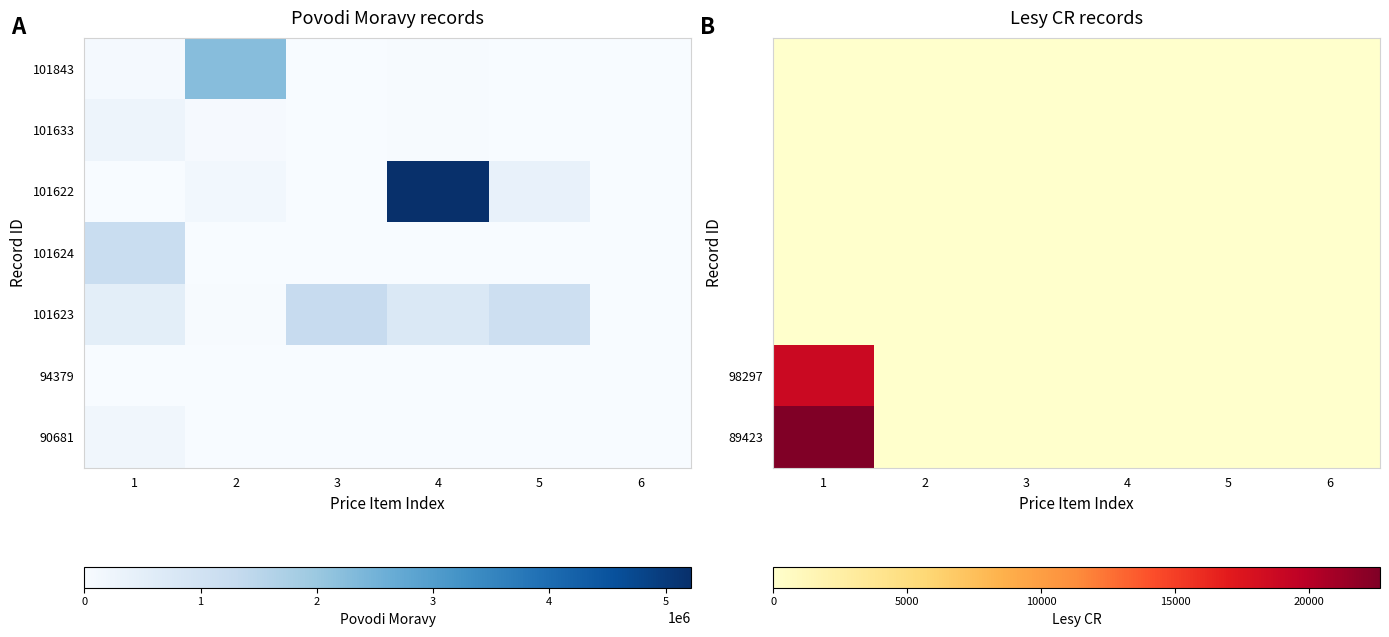

Which category has the lowest value across all series?

1